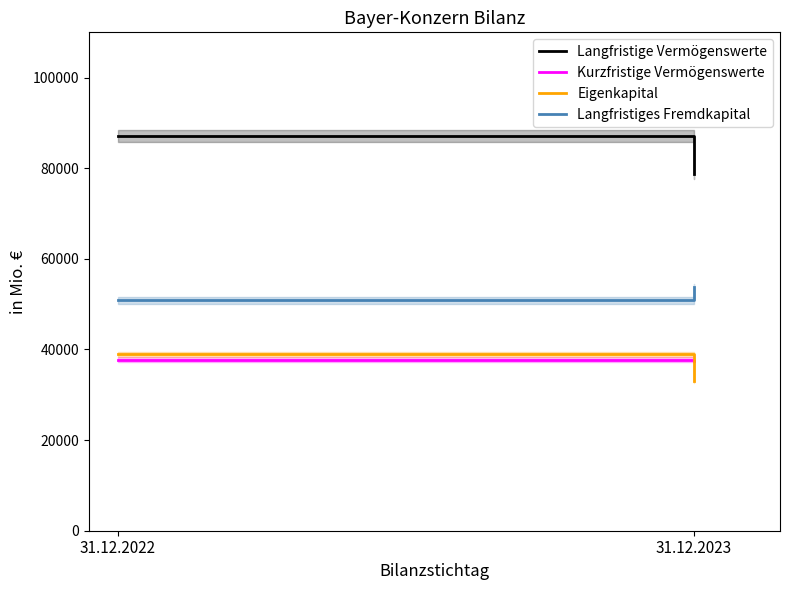

What is the difference between the maximum and minimum values in the Kurzfristige Vermögenswerte series?

204